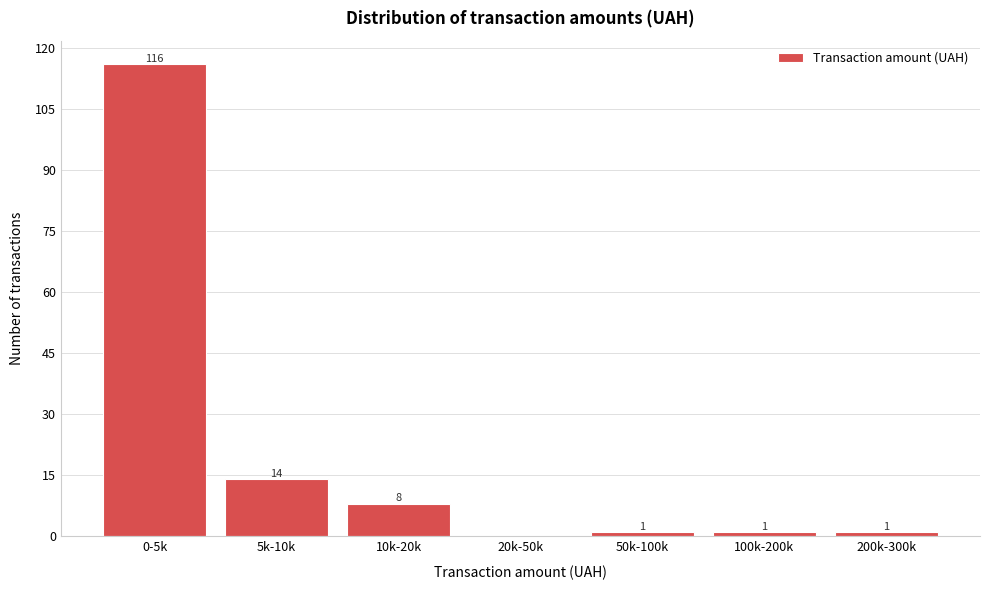

Reading right to left, what are all the values shown in this chart?

200k-300k=1	100k-200k=1	50k-100k=1	20k-50k=0	10k-20k=8	5k-10k=14	0-5k=116